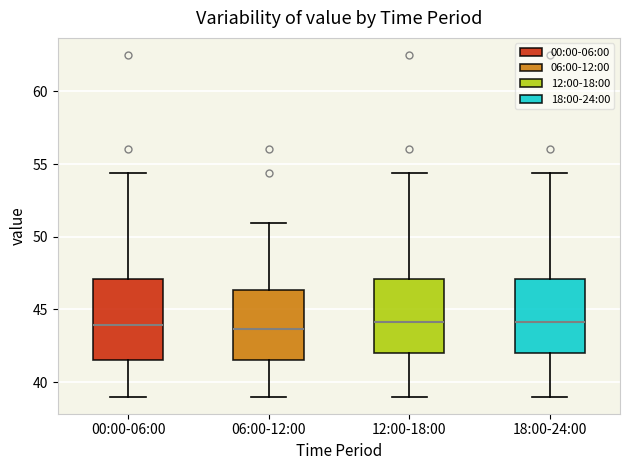

Reading left to right, read every box against the y-axis: the position of its median line, the range the box covers, and the ends of its whiskers. The values are not printed on the chart, so give them approximately, as read against the axis.

00:00-06:00: median 44.0, box 41.5 to 47.0, whiskers 39.0 to 54.5
06:00-12:00: median 43.5, box 41.5 to 46.5, whiskers 39.0 to 51.0
12:00-18:00: median 44.0, box 42.0 to 47.0, whiskers 39.0 to 54.5
18:00-24:00: median 44.0, box 42.0 to 47.0, whiskers 39.0 to 54.5